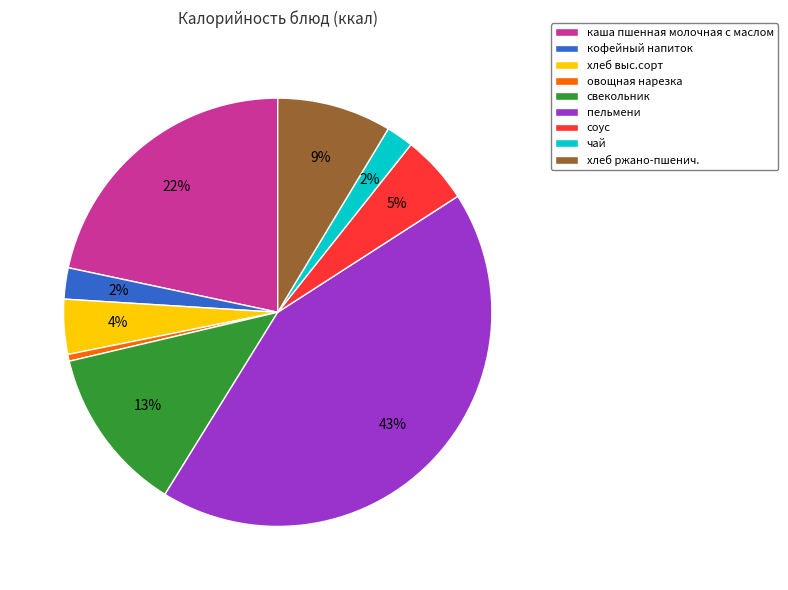

What percentage is the соус slice, to the nearest percent?

5%